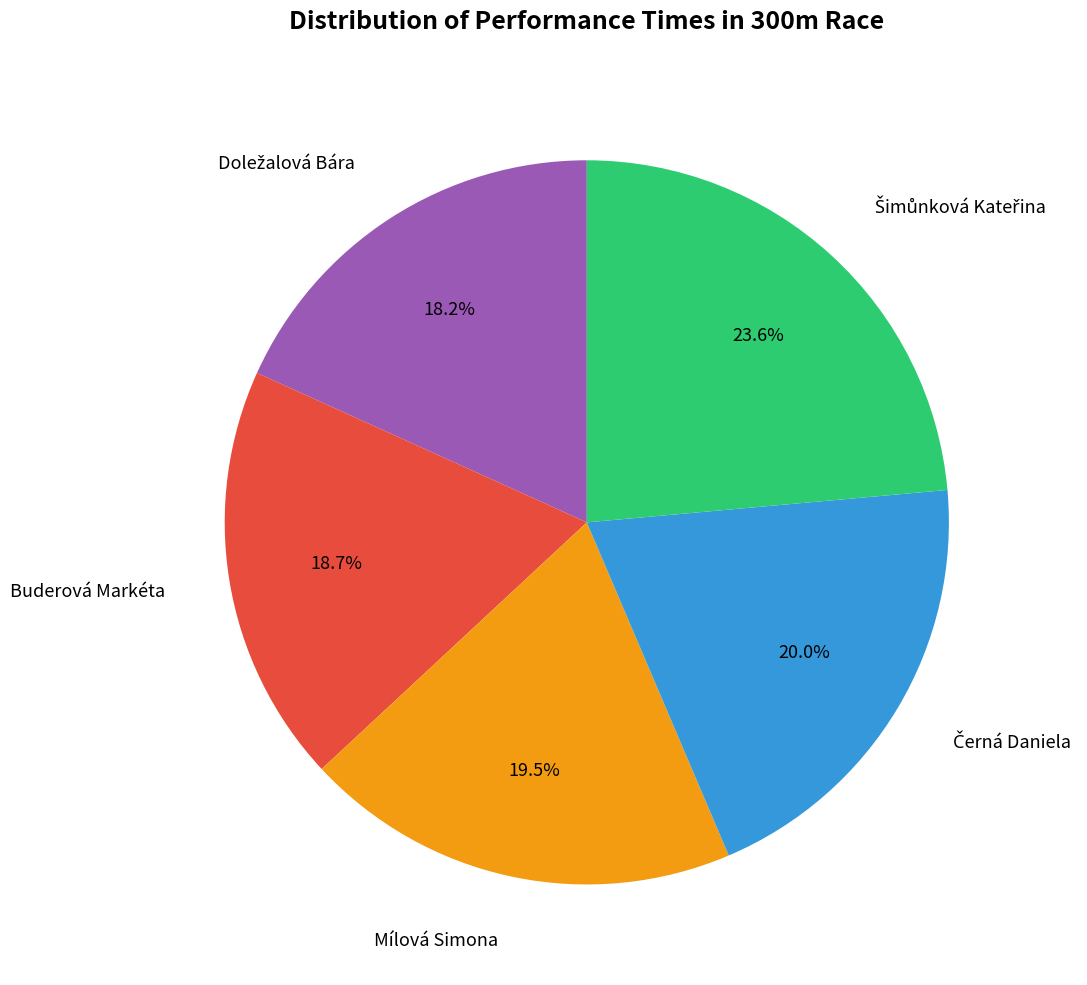

Is there a majority slice in this chart?

No